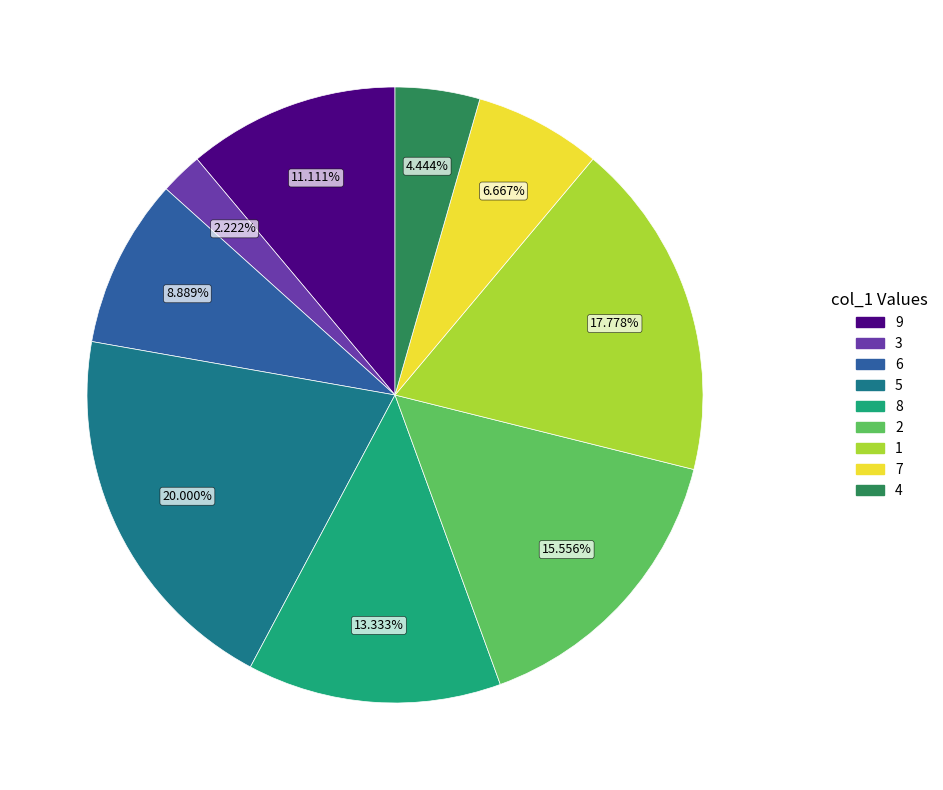

To the nearest percent, what is the combined percentage of 9 and 7?

18%